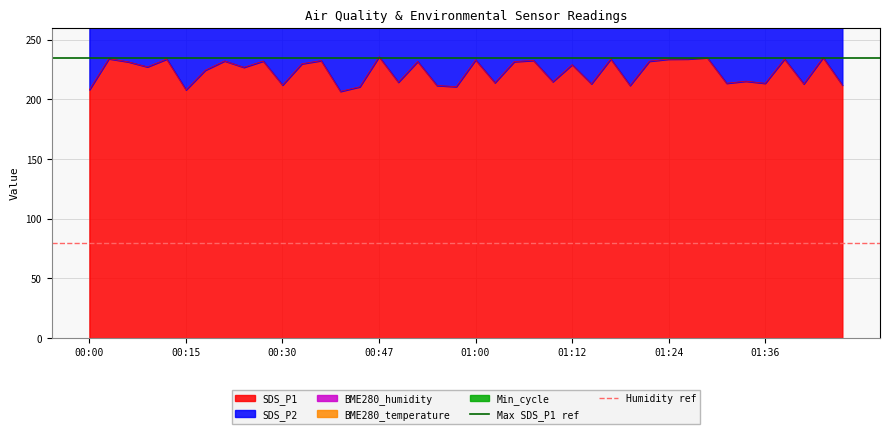

What is the sum of all Humidity ref values?

160